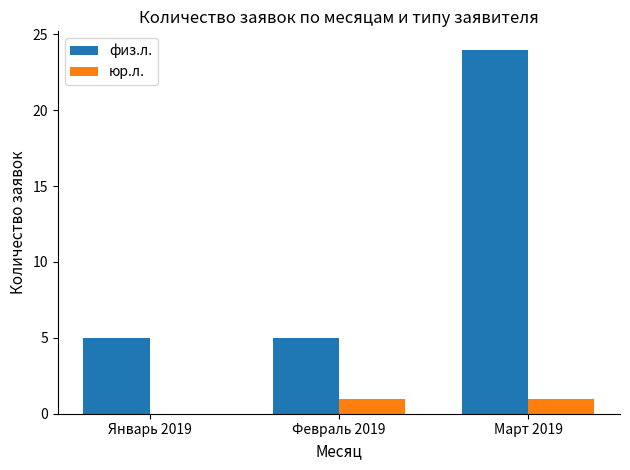

At which category is the sum across all series the highest?

Март 2019